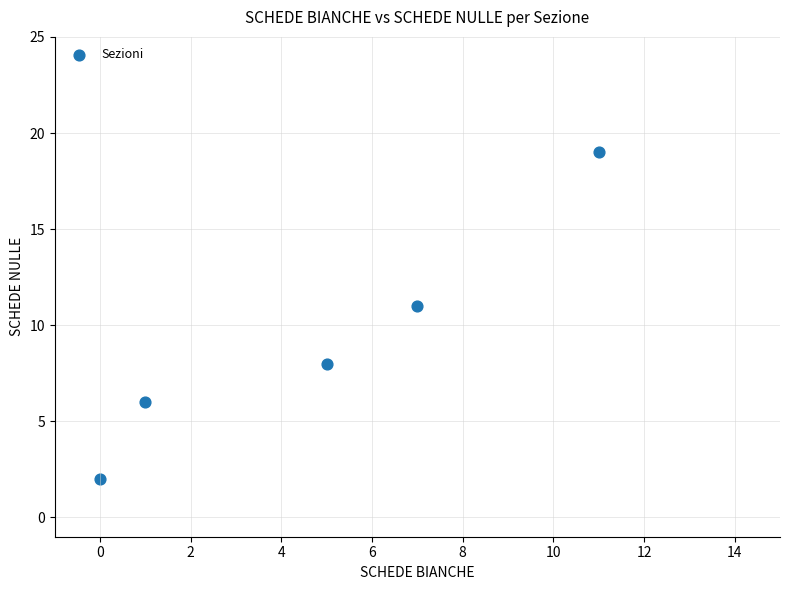

What Y value in the scatter plot is closest to 10?

11